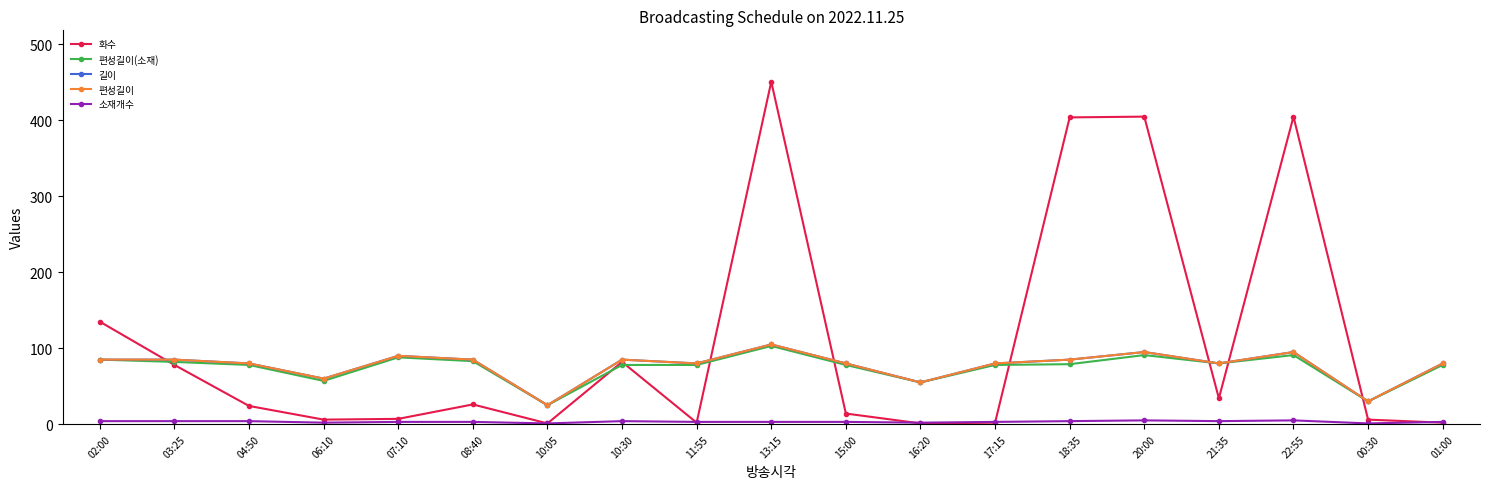

What position from the right is 10:05?

13